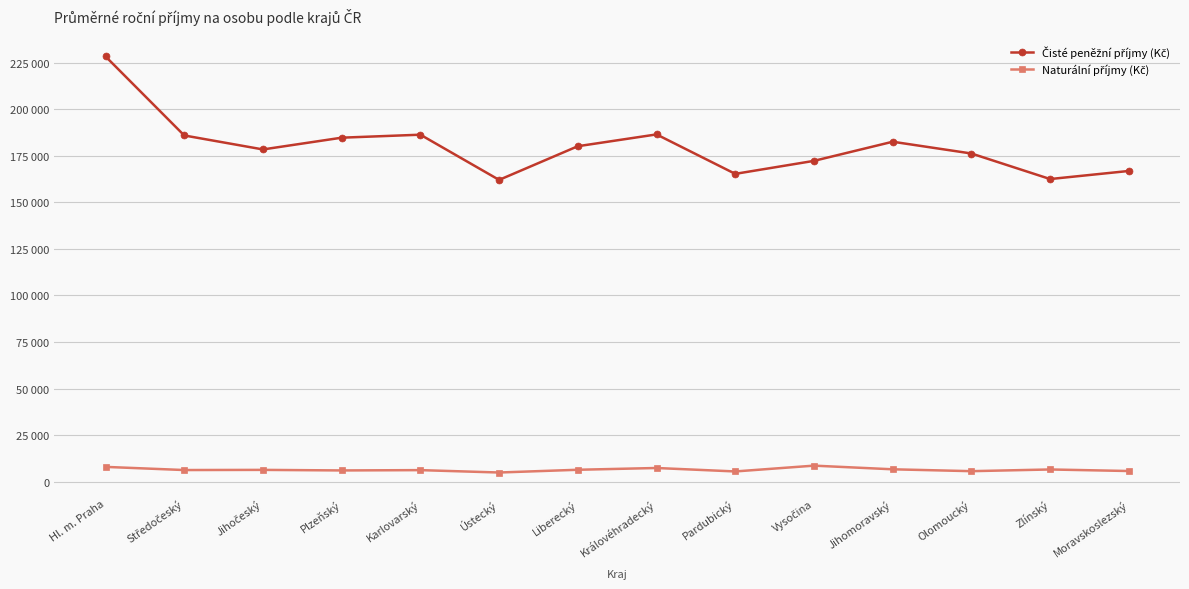

Is this an area chart (filled region under the line)?

No